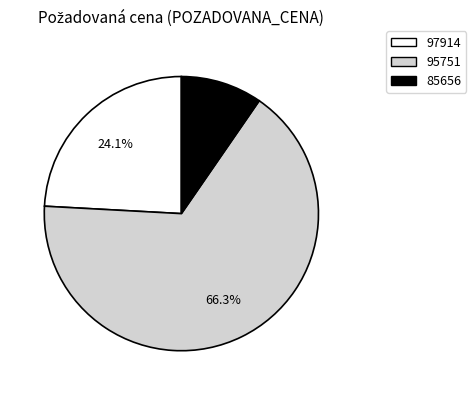

Do 85656 and 95751 together represent more than half of the pie?

Yes